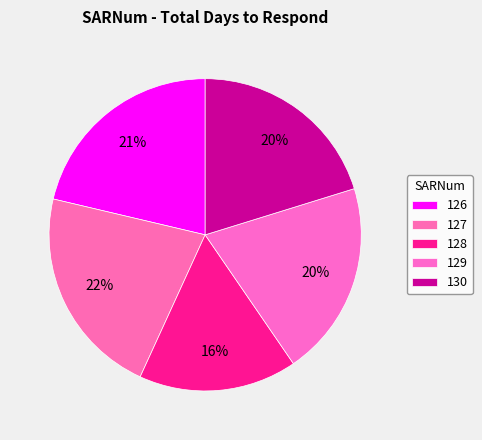

Count the number of slices in the pie.

5